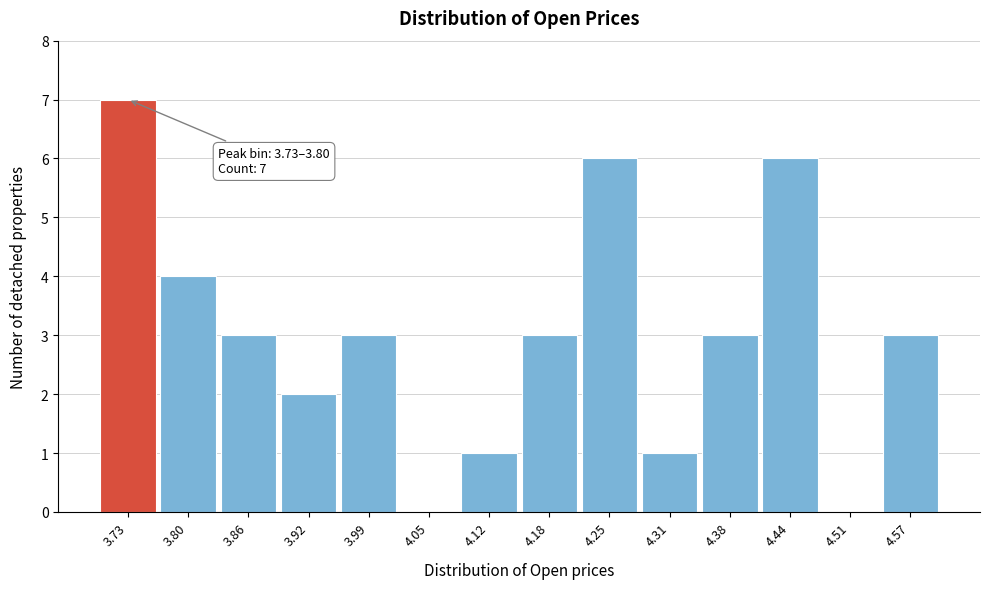

Reading right to left, list all the values displayed in this chart.

4.57=3	4.51=0	4.44=6	4.38=3	4.31=1	4.25=6	4.18=3	4.12=1	4.05=0	3.99=3	3.92=2	3.86=3	3.80=4	3.73=7